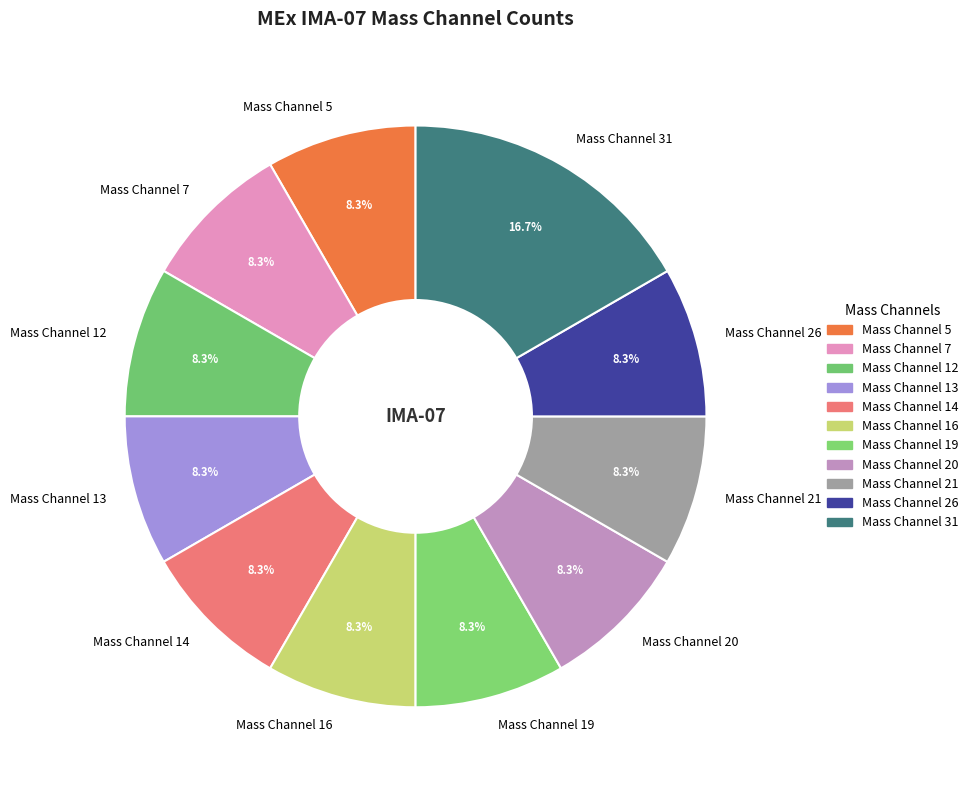

Does any single category account for the majority?

No